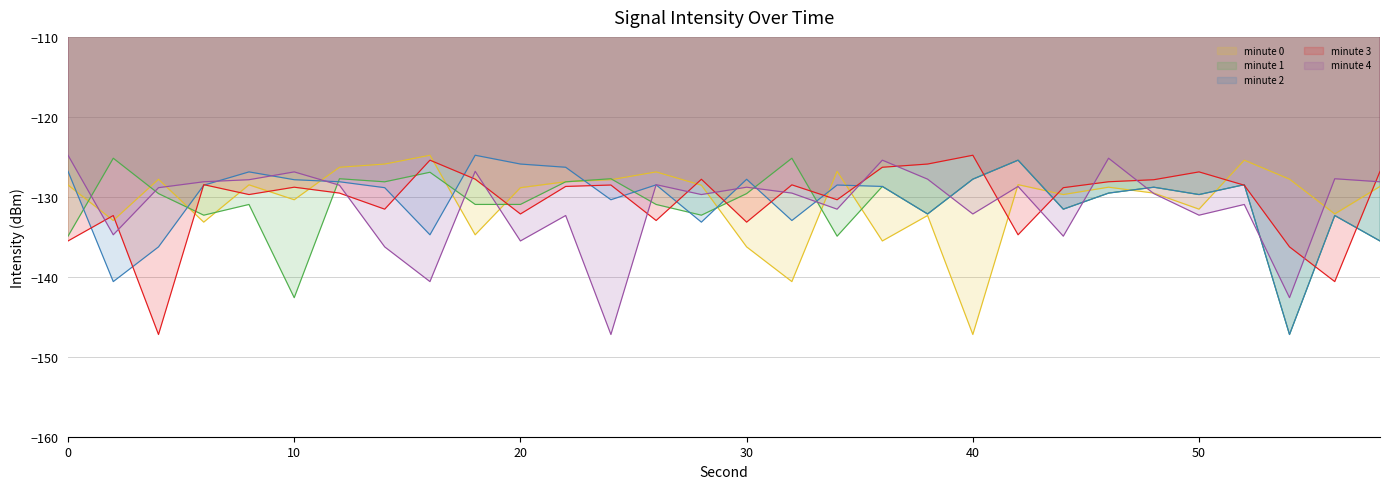

True or false: minute 1 has a value of -224.5 at 12.

False